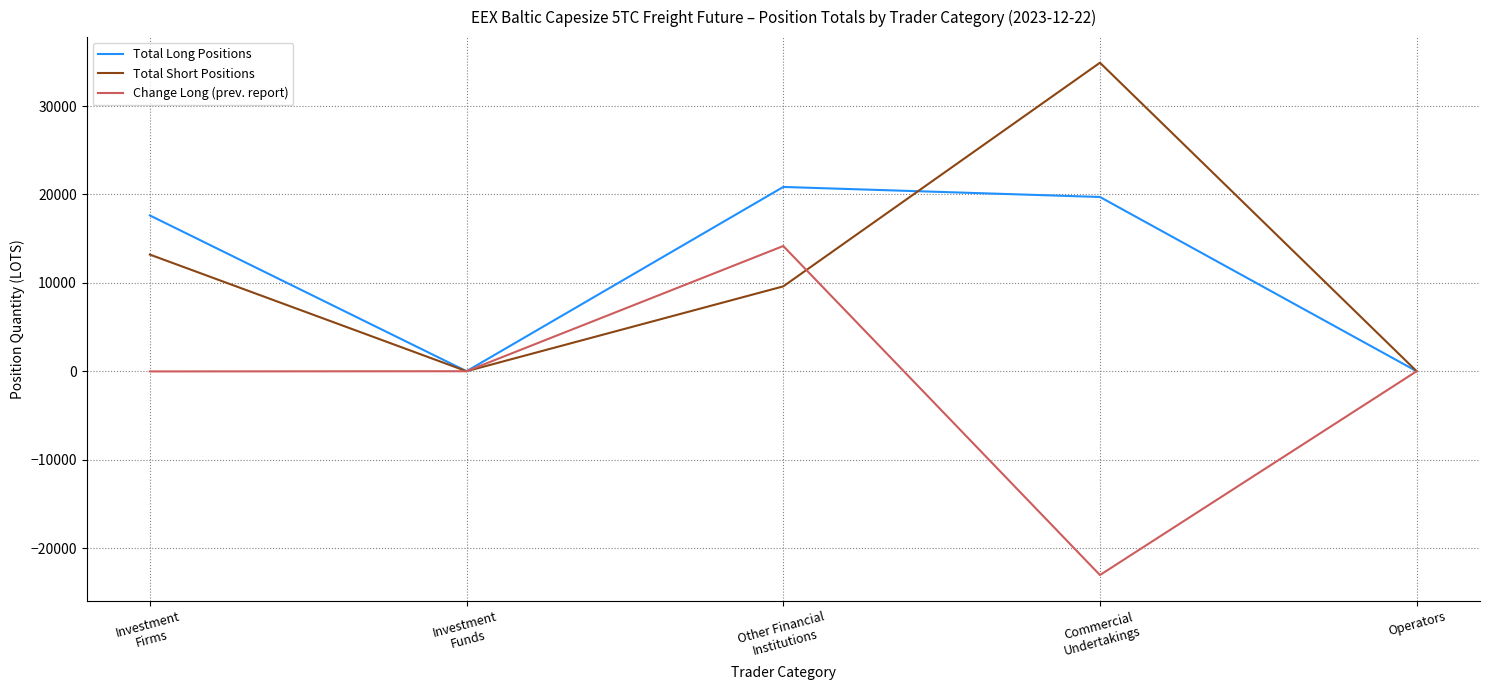

How many distinct data groups are displayed?

3